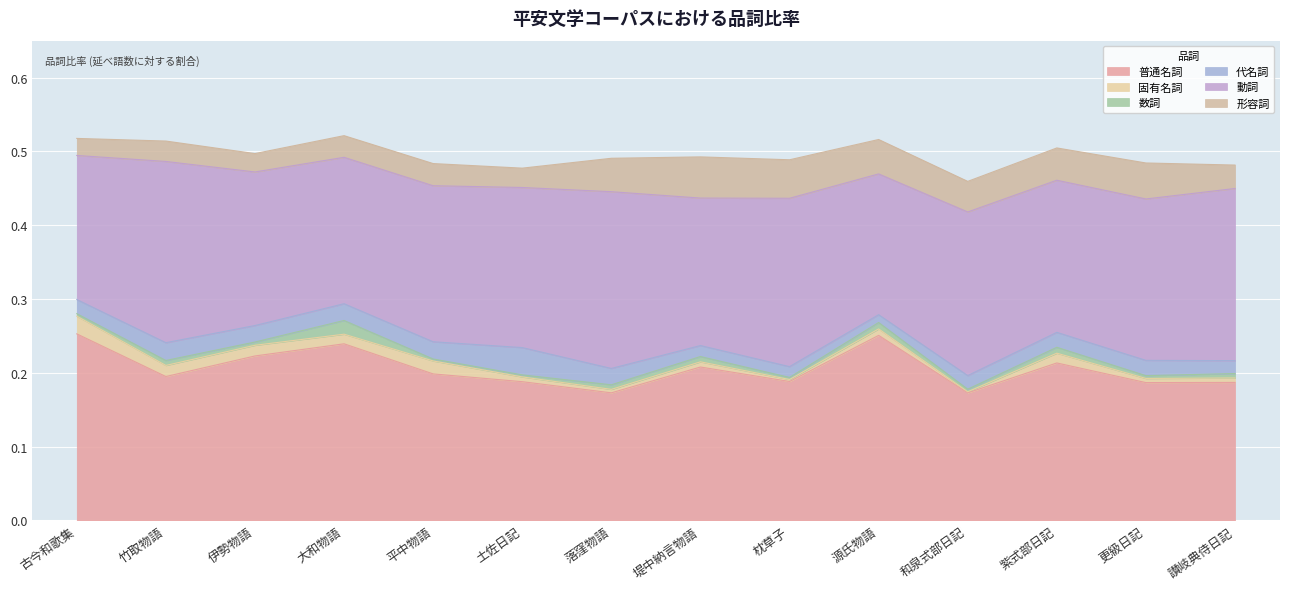

Reading left to right, extract all data points from this chart.

普通名詞: 古今和歌集=0.3	竹取物語=0.2	伊勢物語=0.2	大和物語=0.2	平中物語=0.2	土佐日記=0.2	落窪物語=0.2	堤中納言物語=0.2	枕草子=0.2	源氏物語=0.3	和泉式部日記=0.2	紫式部日記=0.2	更級日記=0.2	讃岐典侍日記=0.2
固有名詞: 古今和歌集=0.0	竹取物語=0.0	伊勢物語=0.0	大和物語=0.0	平中物語=0.0	土佐日記=0.0	落窪物語=0.0	堤中納言物語=0.0	枕草子=0.0	源氏物語=0.0	和泉式部日記=0.0	紫式部日記=0.0	更級日記=0.0	讃岐典侍日記=0.0
数詞: 古今和歌集=0.0	竹取物語=0.0	伊勢物語=0.0	大和物語=0.0	平中物語=0.0	土佐日記=0.0	落窪物語=0.0	堤中納言物語=0.0	枕草子=0.0	源氏物語=0.0	和泉式部日記=0.0	紫式部日記=0.0	更級日記=0.0	讃岐典侍日記=0.0
代名詞: 古今和歌集=0.0	竹取物語=0.0	伊勢物語=0.0	大和物語=0.0	平中物語=0.0	土佐日記=0.0	落窪物語=0.0	堤中納言物語=0.0	枕草子=0.0	源氏物語=0.0	和泉式部日記=0.0	紫式部日記=0.0	更級日記=0.0	讃岐典侍日記=0.0
動詞: 古今和歌集=0.2	竹取物語=0.2	伊勢物語=0.2	大和物語=0.2	平中物語=0.2	土佐日記=0.2	落窪物語=0.2	堤中納言物語=0.2	枕草子=0.2	源氏物語=0.2	和泉式部日記=0.2	紫式部日記=0.2	更級日記=0.2	讃岐典侍日記=0.2
形容詞: 古今和歌集=0.0	竹取物語=0.0	伊勢物語=0.0	大和物語=0.0	平中物語=0.0	土佐日記=0.0	落窪物語=0.0	堤中納言物語=0.1	枕草子=0.1	源氏物語=0.0	和泉式部日記=0.0	紫式部日記=0.0	更級日記=0.0	讃岐典侍日記=0.0